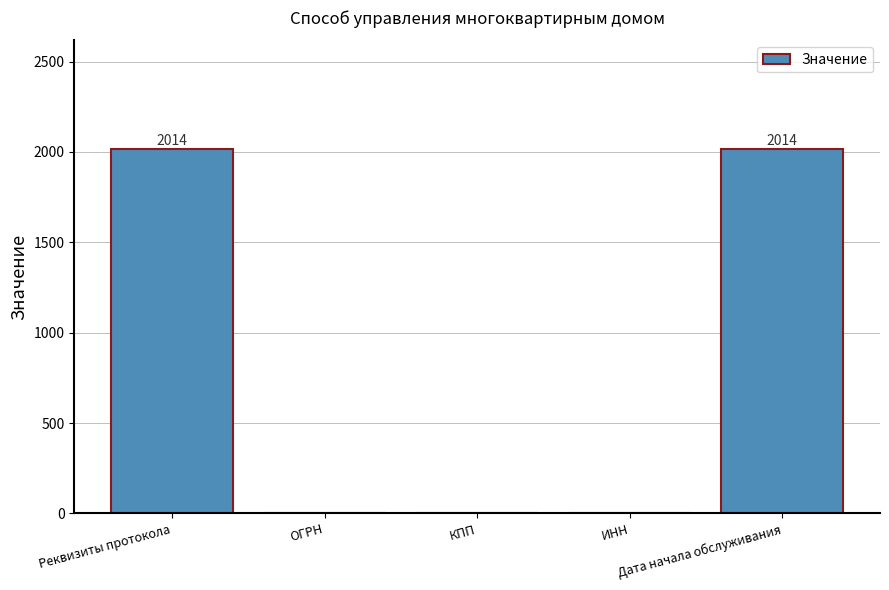

Does the chart contain stacked bars?

No